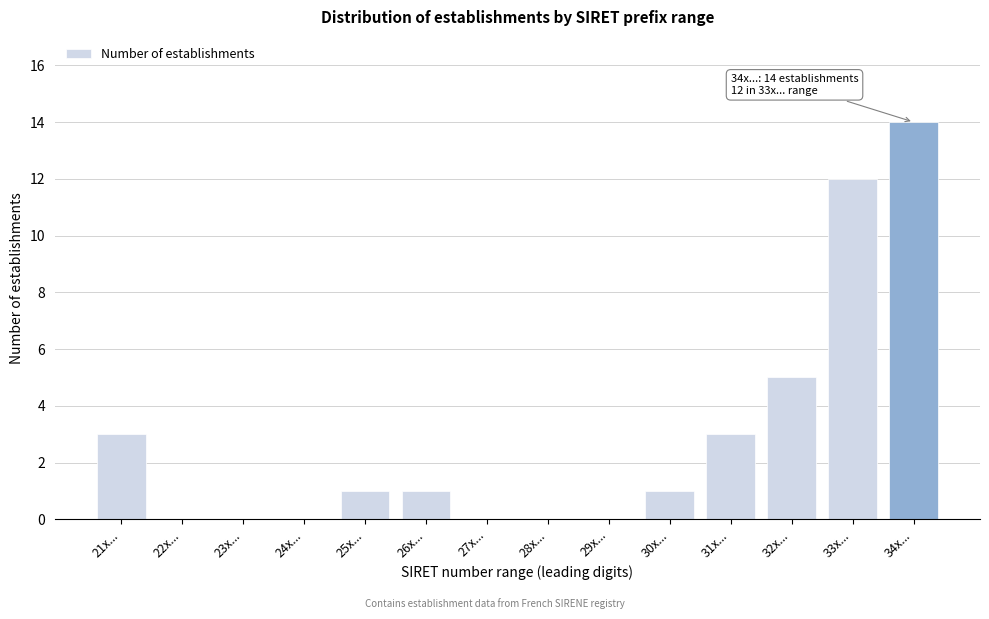

Reading left to right, transcribe all the data shown in this chart.

21x...=3	22x...=0	23x...=0	24x...=0	25x...=1	26x...=1	27x...=0	28x...=0	29x...=0	30x...=1	31x...=3	32x...=5	33x...=12	34x...=14